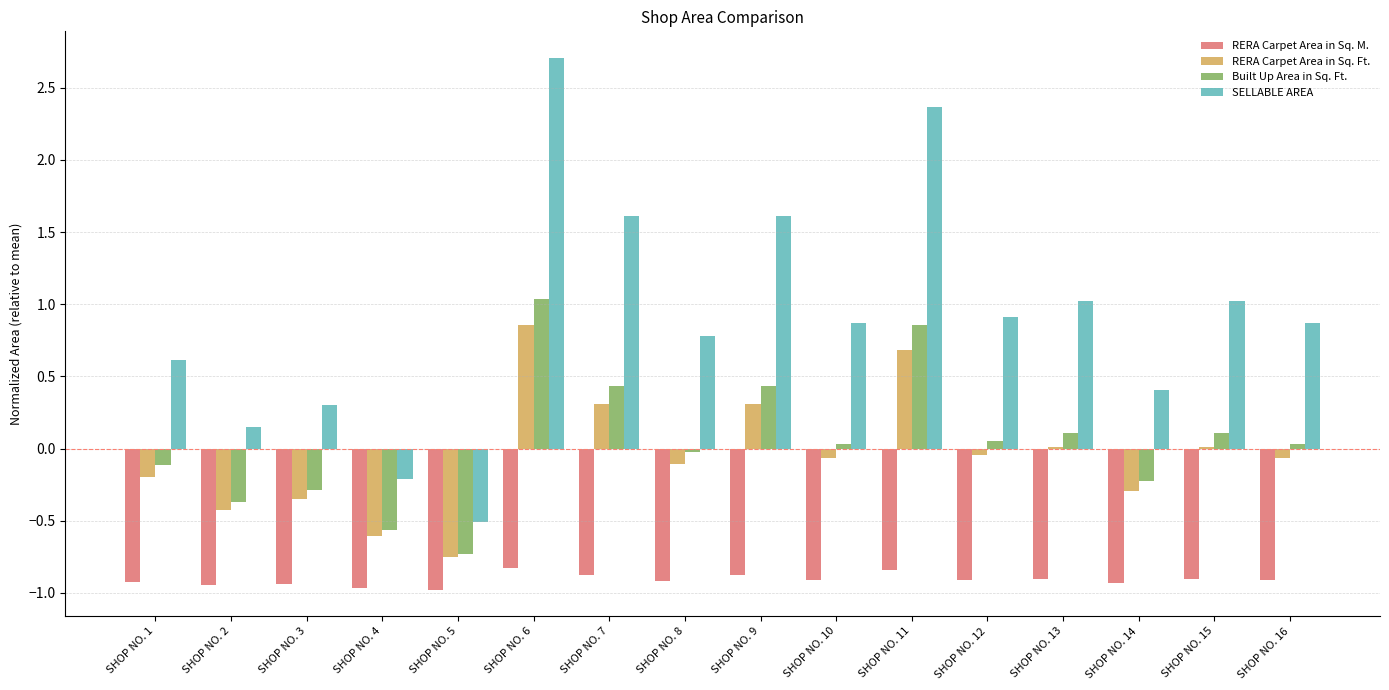

How many series are shown in this chart?

4